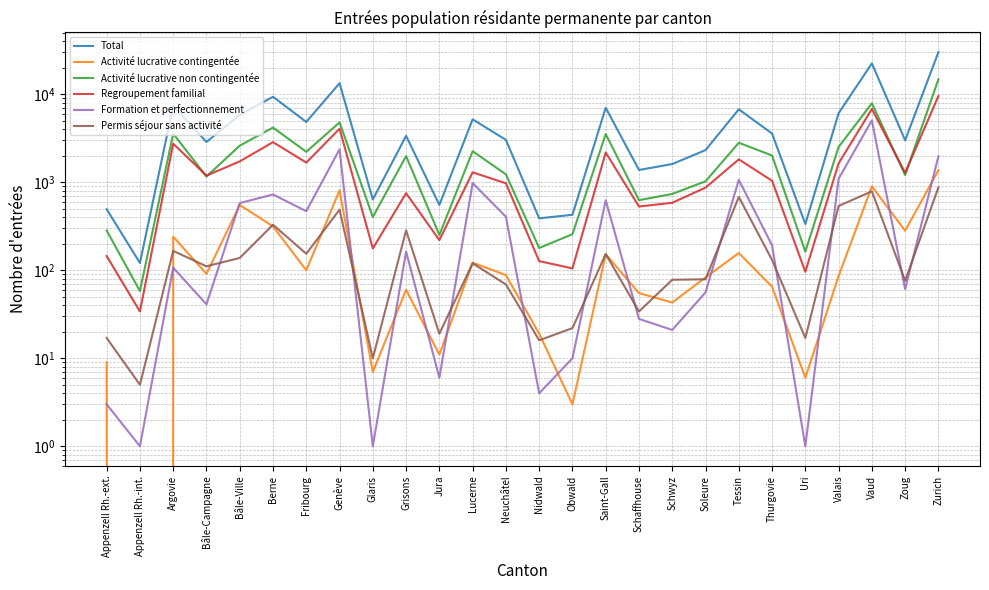

What is the spread (max minus min) of values at Zoug?

2937